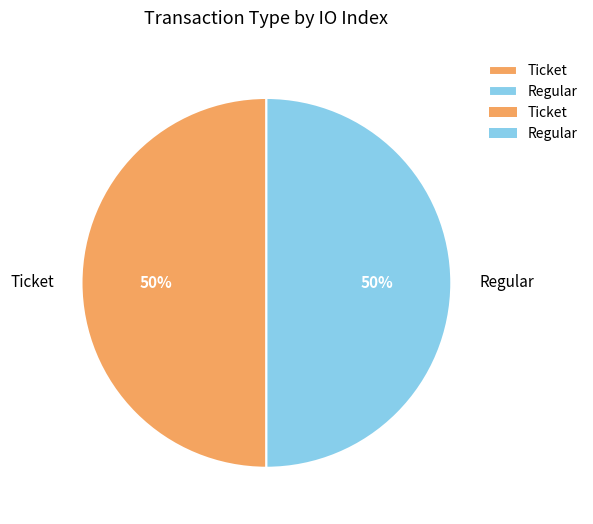

To the nearest percent, what portion does Ticket represent?

50%